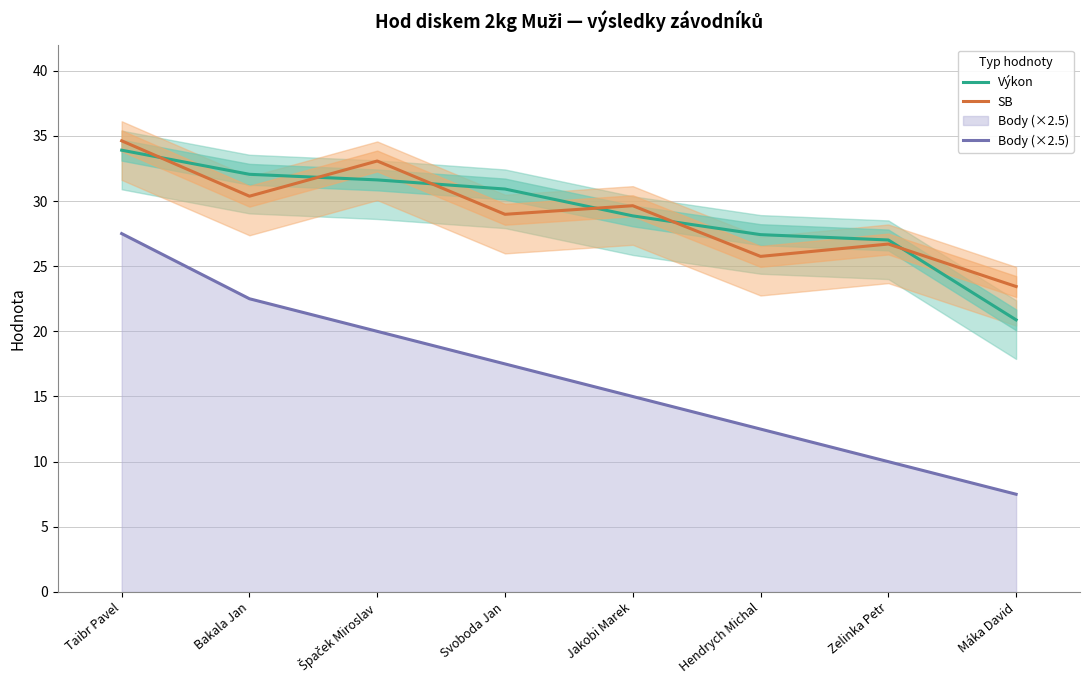

Reading left to right, list all the values displayed in this chart.

Výkon: Taibr Pavel=33.9	Bakala Jan=32.0	Špaček Miroslav=31.6	Svoboda Jan=30.9	Jakobi Marek=28.9	Hendrych Michal=27.4	Zelinka Petr=27.0	Máka David=20.9
SB: Taibr Pavel=34.6	Bakala Jan=30.4	Špaček Miroslav=33.1	Svoboda Jan=29.0	Jakobi Marek=29.6	Hendrych Michal=25.8	Zelinka Petr=26.7	Máka David=23.4
Body (×2.5): Taibr Pavel=27.5	Bakala Jan=22.5	Špaček Miroslav=20.0	Svoboda Jan=17.5	Jakobi Marek=15.0	Hendrych Michal=12.5	Zelinka Petr=10.0	Máka David=7.5